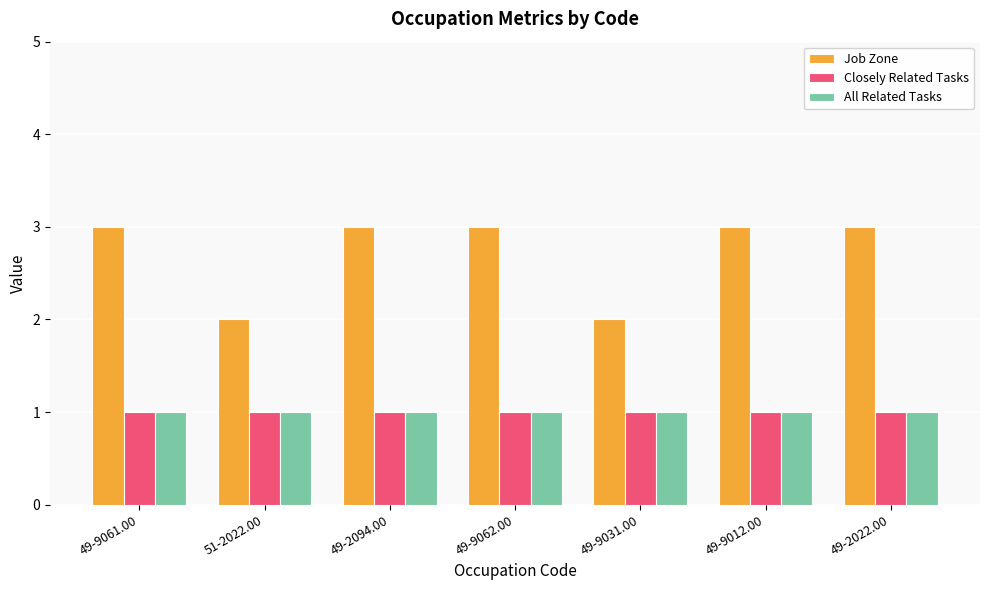

What is the sum of all All Related Tasks values?

7